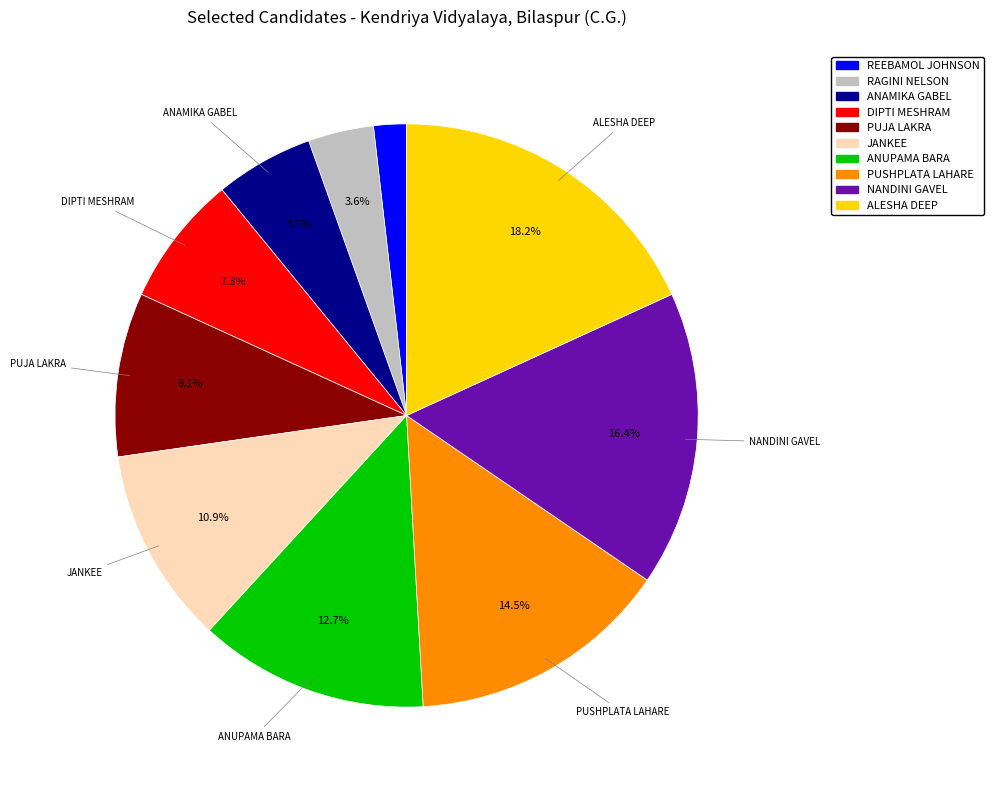

To the nearest percent, what is the combined percentage of PUJA LAKRA and PUSHPLATA LAHARE?

24%